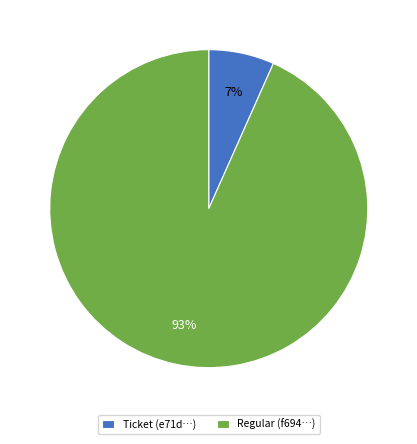

How many segments does this pie chart have?

2